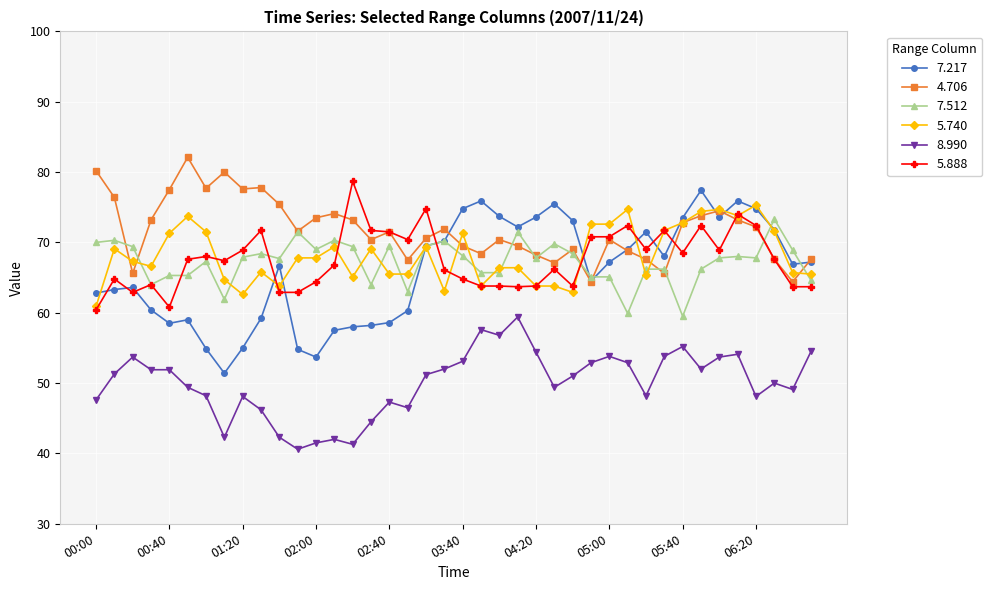

How many distinct data groups are displayed?

6